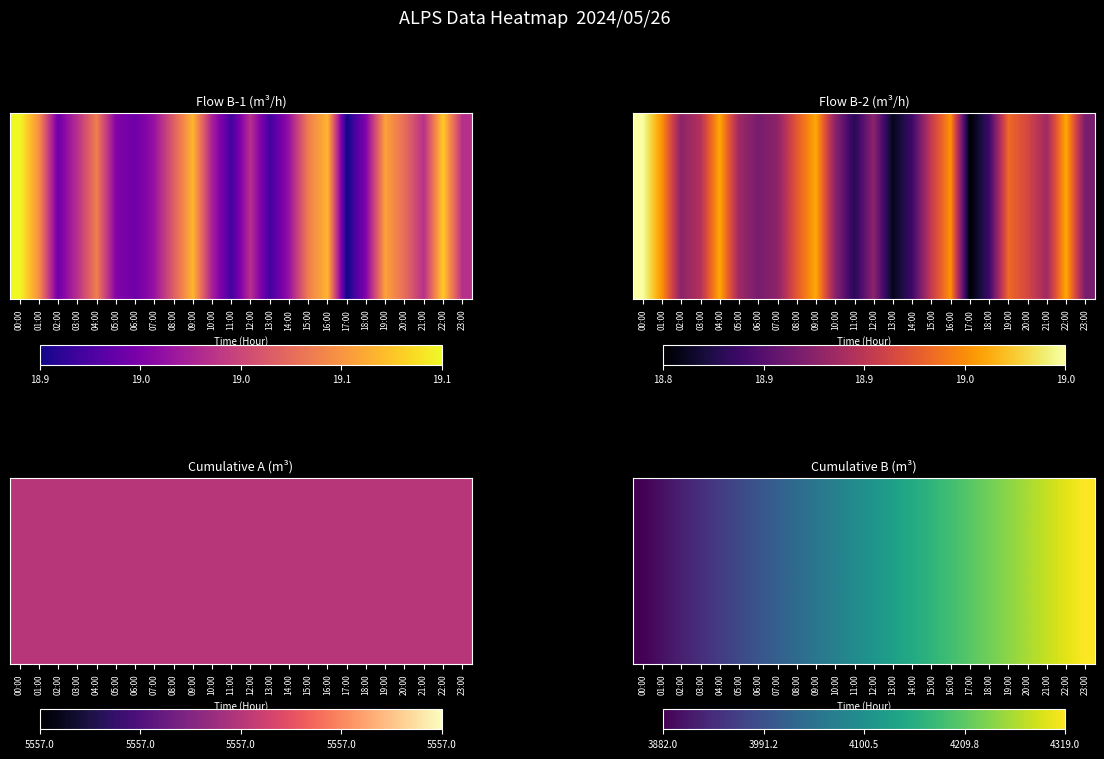

Which label corresponds to the largest value in the chart?

23:00